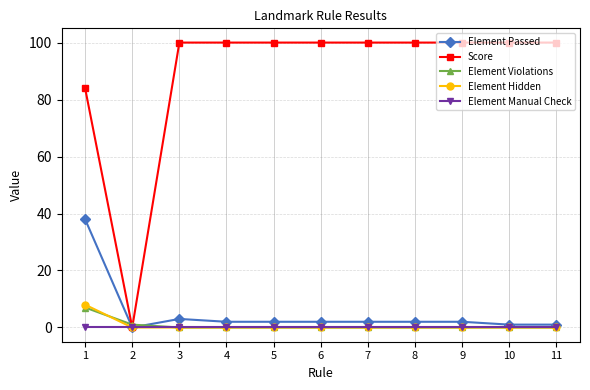

Which series has the largest total across all categories?

Score